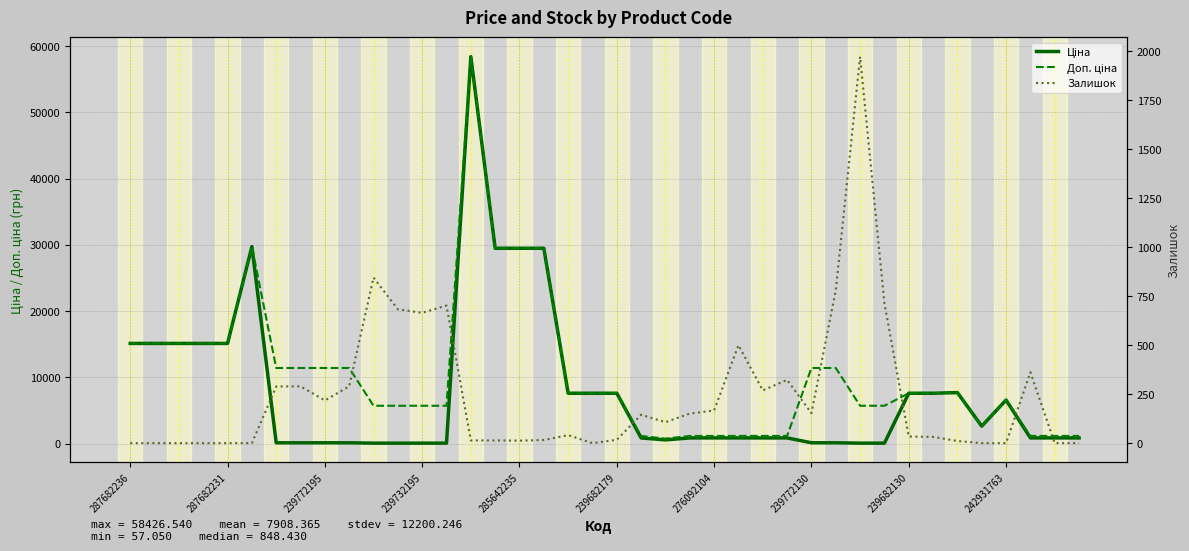

At 31, list the series in order from largest to smallest.

Доп. ціна, Залишок, Ціна